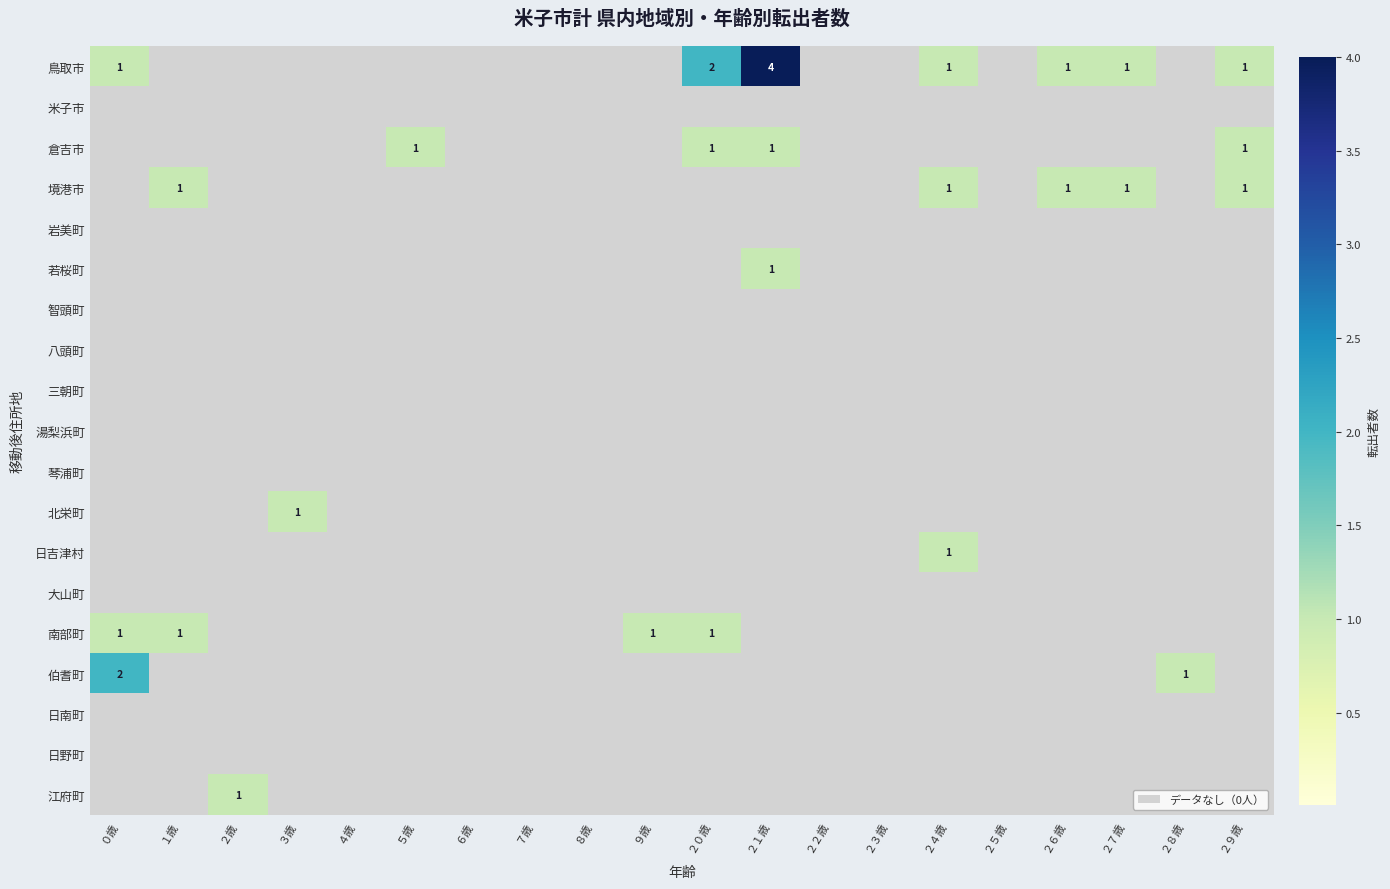

The 倉吉市 series shows 2 at ２０歳. True or false?

False